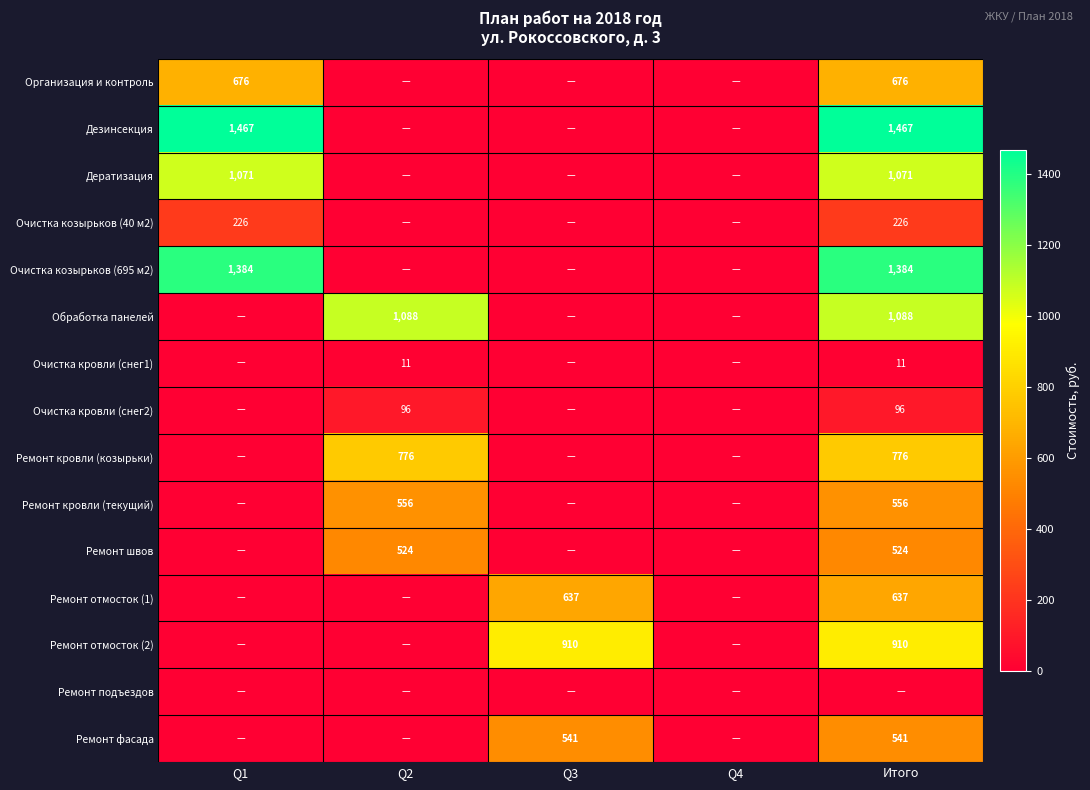

What is the total value across all series at Q3?

2088.0